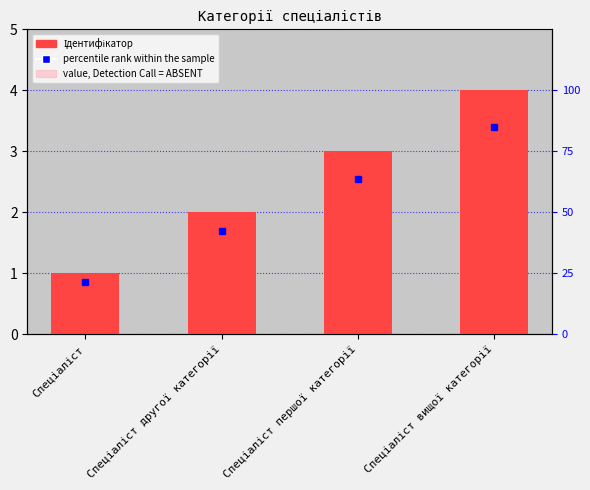

What is the label of the 1st bar from the right?

Спеціаліст вищої категорії